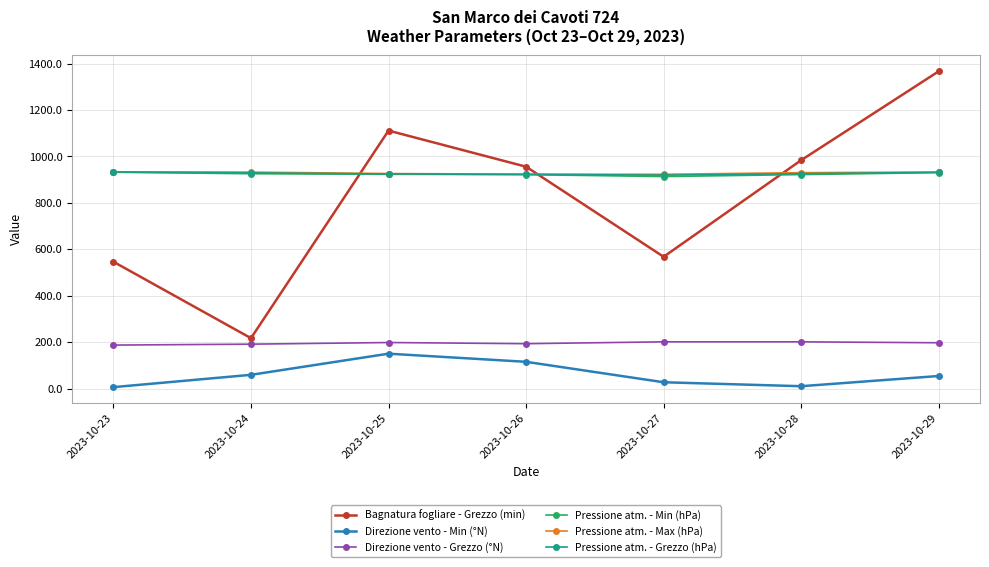

What is the highest value of the Pressione atm. - Grezzo (hPa) series?

932.8